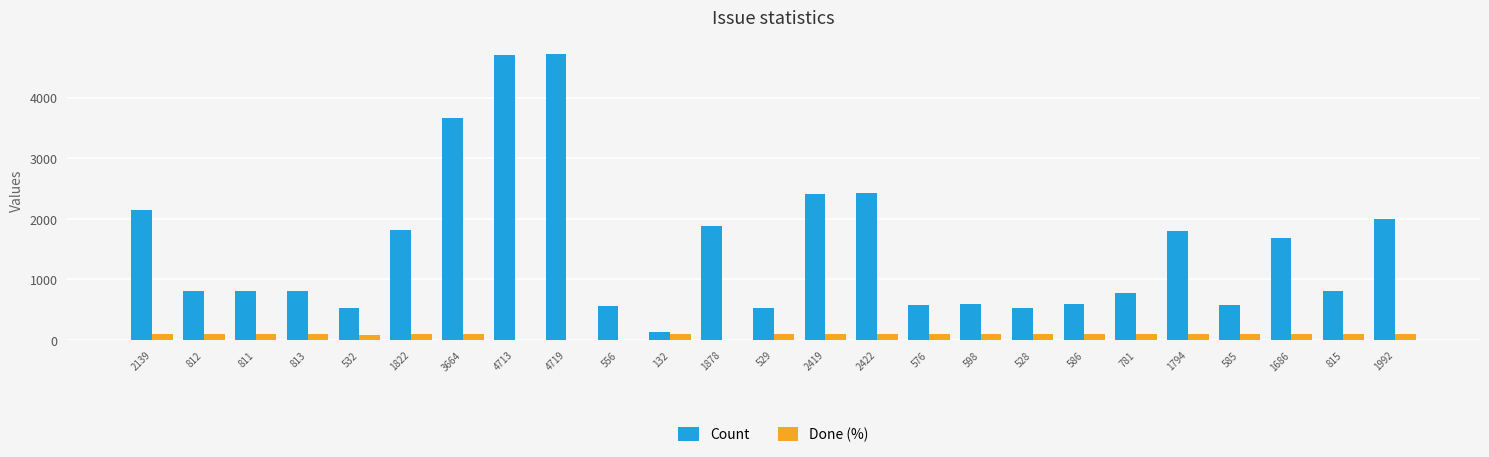

Is the value of Count at 4719 greater than the value of Done (%) at 532?

Yes